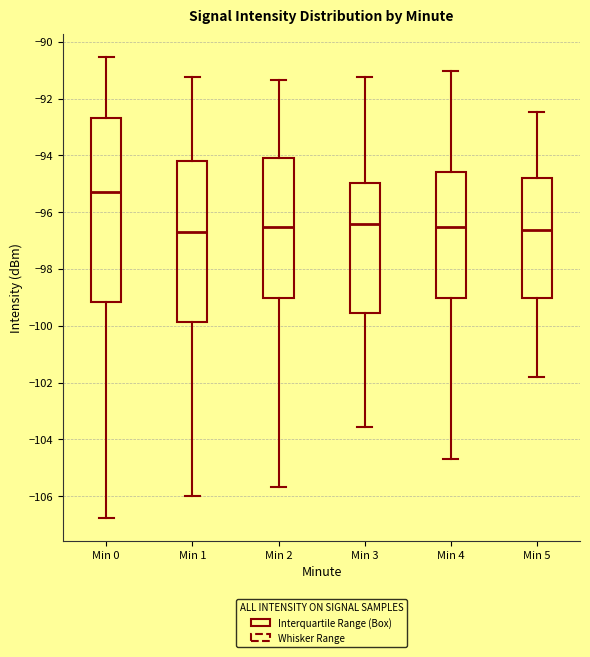

Reading left to right, read every box against the y-axis: the position of its median line, the range the box covers, and the ends of its whiskers. The values are not printed on the chart, so give them approximately, as read against the axis.

Min 0: median -95.2, box -99.2 to -92.6, whiskers -106.8 to -90.6
Min 1: median -96.6, box -99.8 to -94.2, whiskers -106.0 to -91.2
Min 2: median -96.6, box -99.0 to -94.0, whiskers -105.6 to -91.4
Min 3: median -96.4, box -99.6 to -95.0, whiskers -103.6 to -91.2
Min 4: median -96.6, box -99.0 to -94.6, whiskers -104.6 to -91.0
Min 5: median -96.6, box -99.0 to -94.8, whiskers -101.8 to -92.4